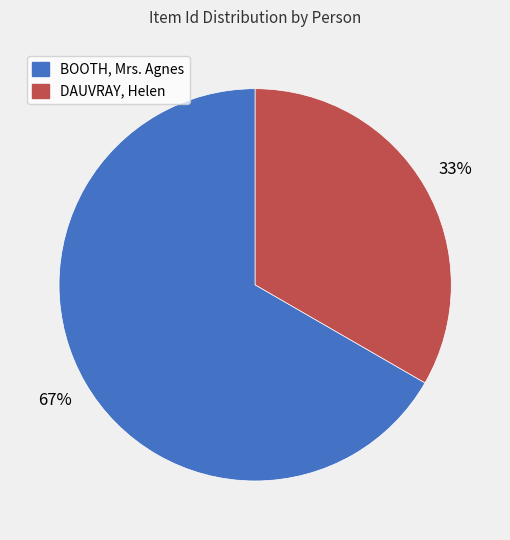

What is the ratio of the value at DAUVRAY, Helen to the value at BOOTH, Mrs. Agnes?

0.5